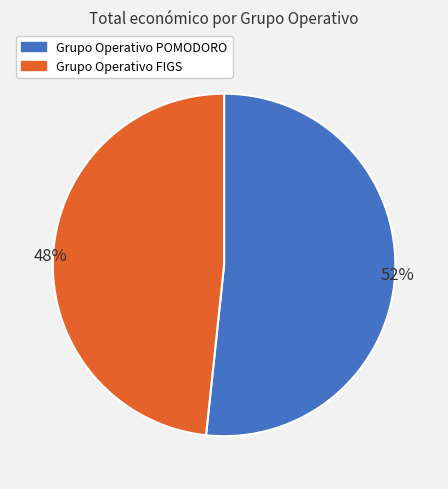

Count the number of slices in the pie.

2